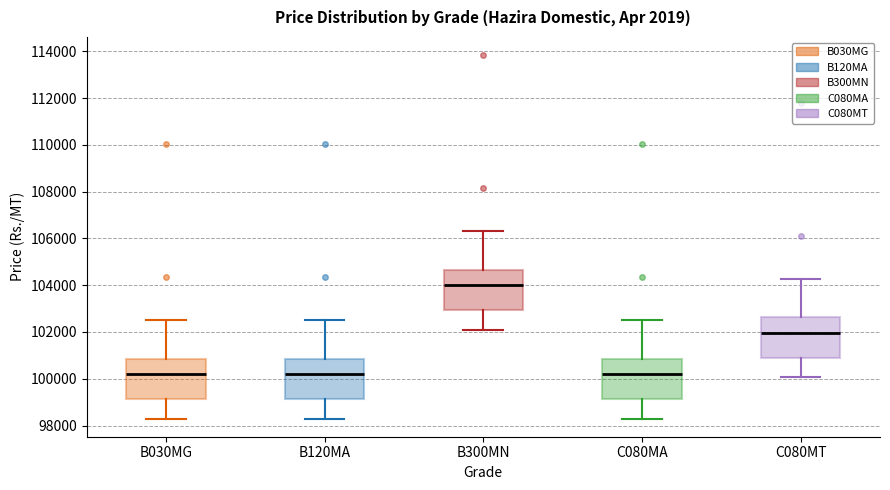

Which box has the highest median line?

B300MN